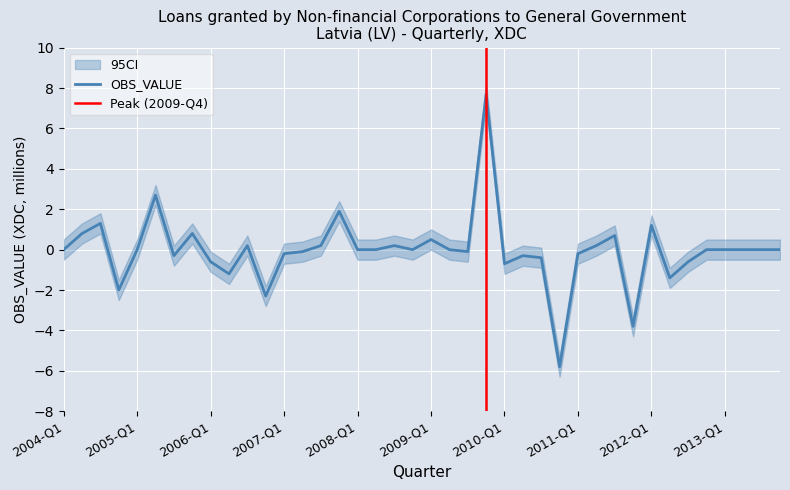

True or false: the data has more than 1 interior local peaks.

True